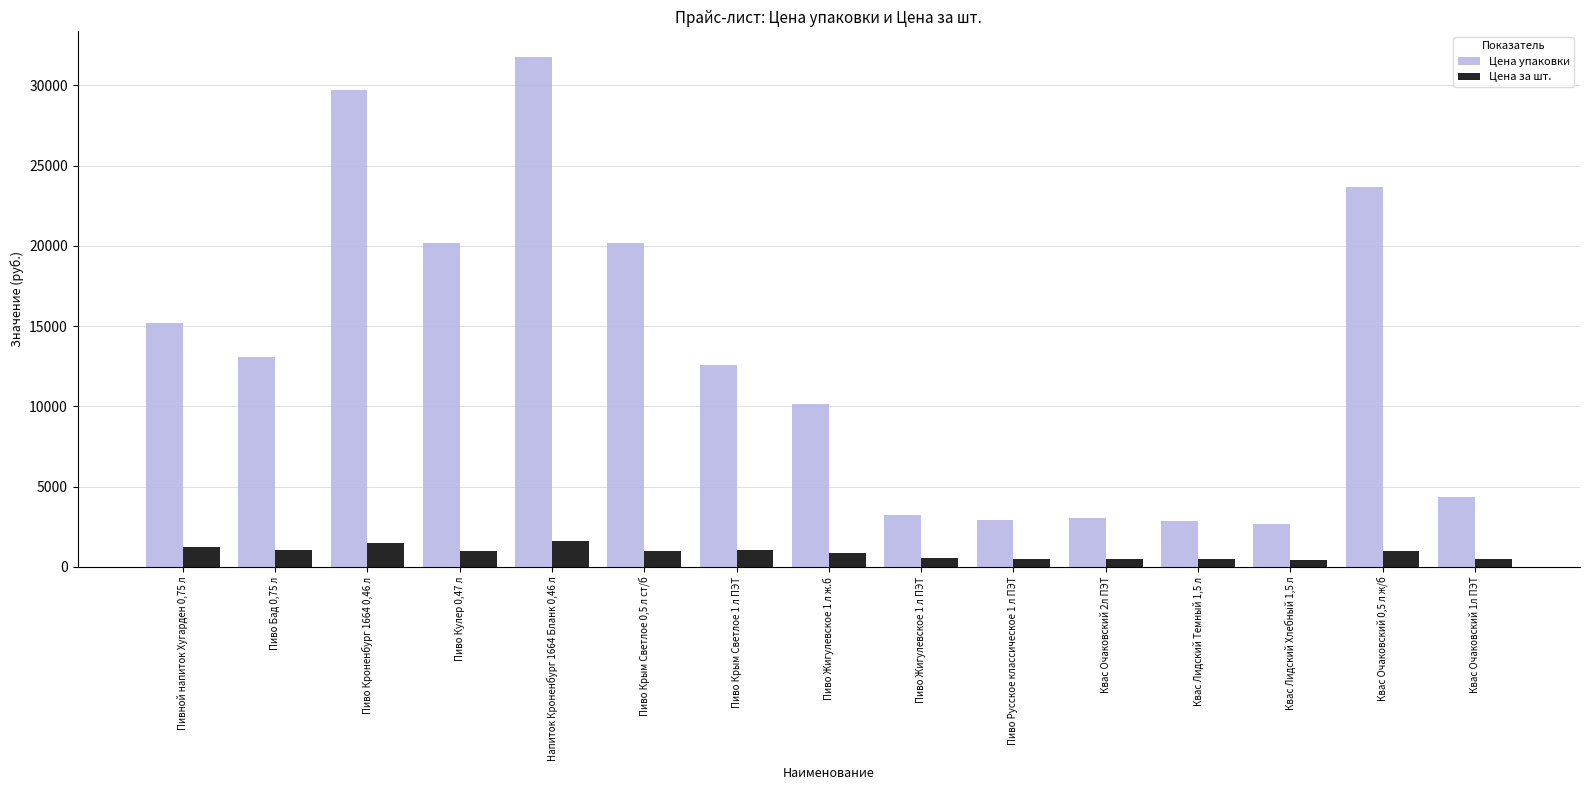

How many groups of bars are there?

15